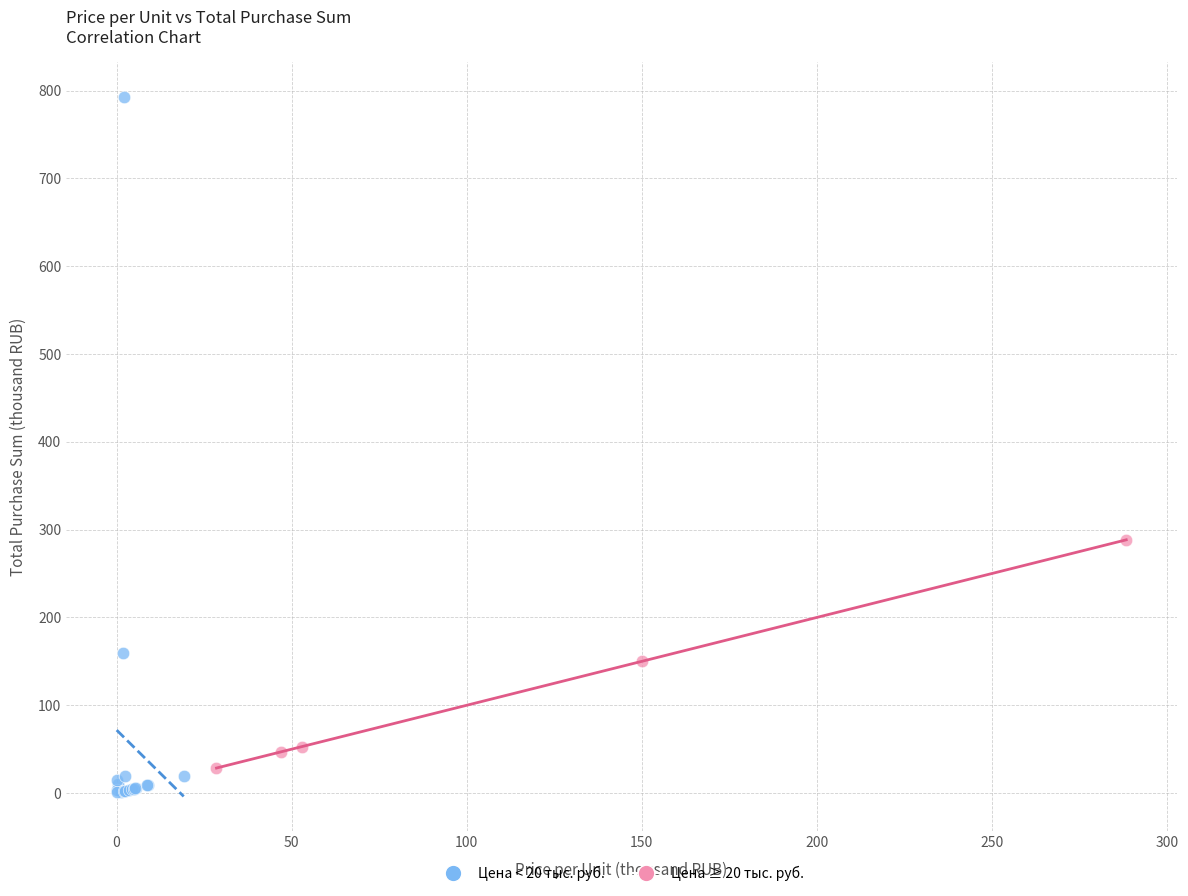

Which series reaches the maximum Y coordinate?

Цена < 20 тыс. руб.